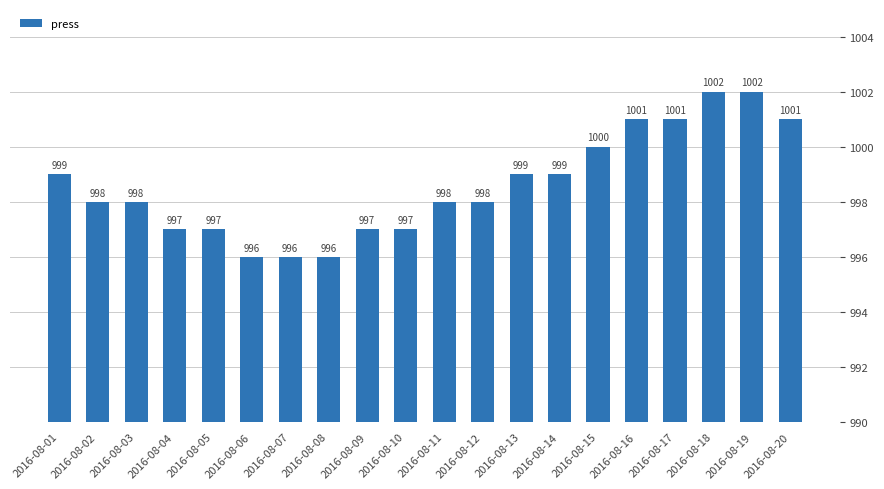

What is the change in value from 2016-08-02 to 2016-08-06?

-2